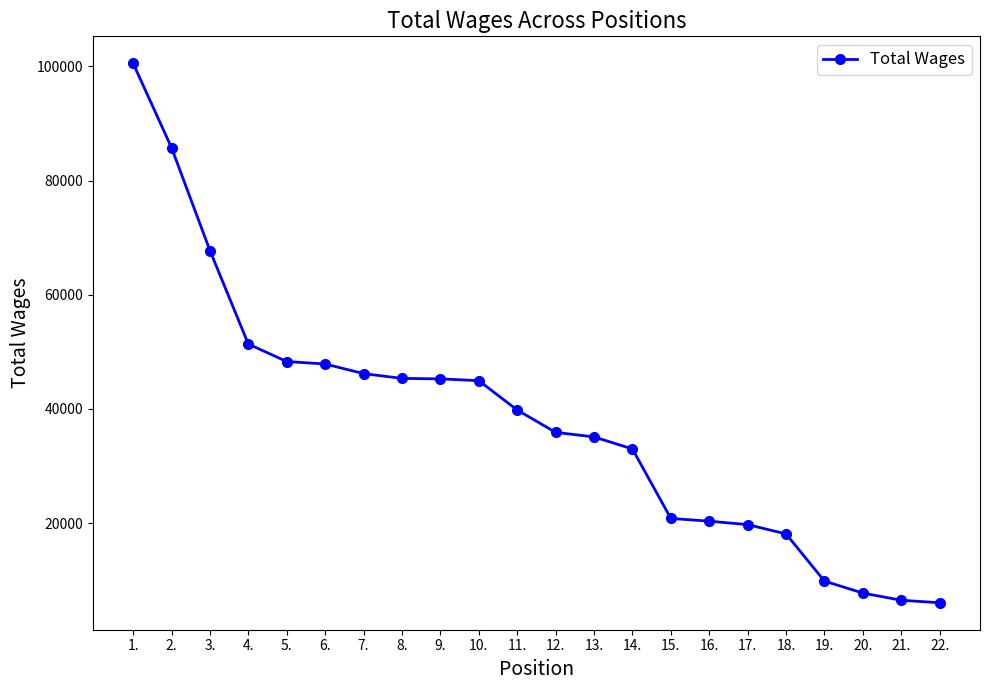

What is the difference between the second highest and second lowest values?

79266